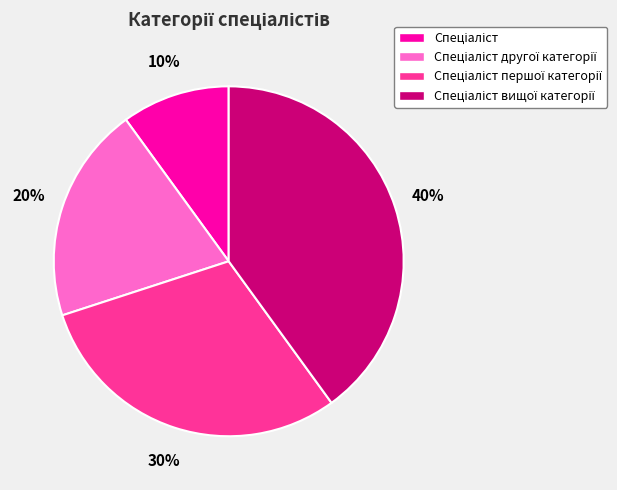

Is there any slice that represents more than half of the pie?

No